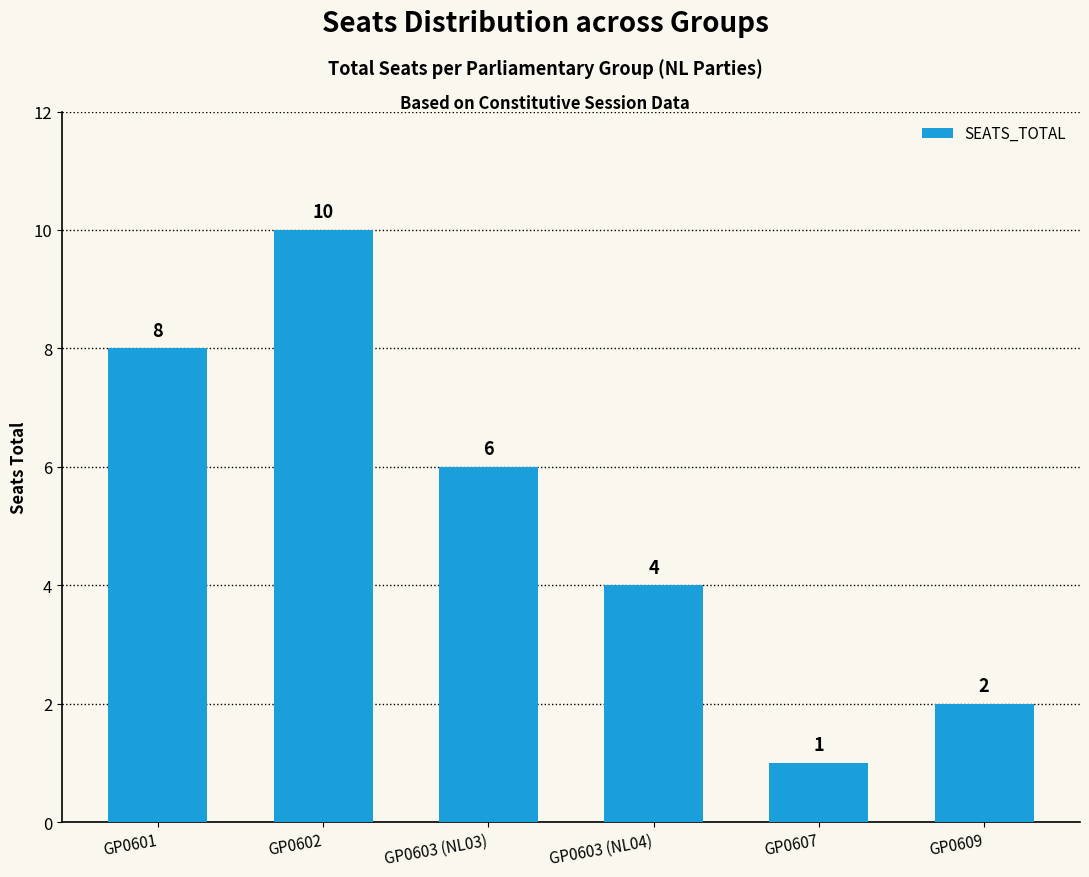

Rank the categories by value from highest to lowest.

GP0602, GP0601, GP0603 (NL03), GP0603 (NL04), GP0609, GP0607